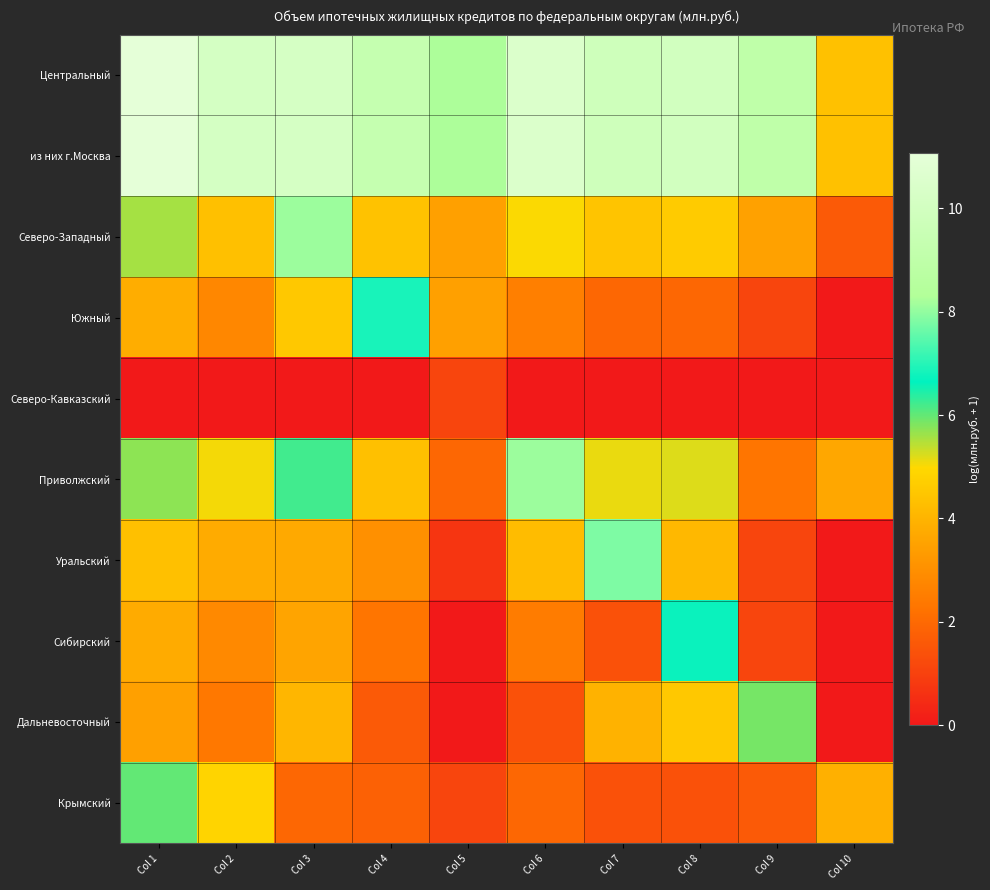

Reading left to right, list all the values displayed in this chart.

Центральный: Col 1=11.1	Col 2=10.1	Col 3=10.2	Col 4=9.3	Col 5=8.2	Col 6=10.5	Col 7=9.8	Col 8=10.0	Col 9=9.0	Col 10=4.4
из них г.Москва: Col 1=11.1	Col 2=10.1	Col 3=10.2	Col 4=9.3	Col 5=8.2	Col 6=10.5	Col 7=9.8	Col 8=10.0	Col 9=9.0	Col 10=4.4
Северо-Западный: Col 1=5.6	Col 2=4.3	Col 3=8.1	Col 4=4.4	Col 5=3.5	Col 6=5.0	Col 7=4.4	Col 8=4.6	Col 9=3.5	Col 10=1.6
Южный: Col 1=3.8	Col 2=2.8	Col 3=4.5	Col 4=6.9	Col 5=3.5	Col 6=2.6	Col 7=1.9	Col 8=1.9	Col 9=1.1	Col 10=0.0
Северо-Кавказский: Col 1=0.0	Col 2=0.0	Col 3=0.0	Col 4=0.0	Col 5=1.1	Col 6=0.0	Col 7=0.0	Col 8=0.0	Col 9=0.0	Col 10=0.0
Приволжский: Col 1=5.7	Col 2=5.0	Col 3=6.2	Col 4=4.3	Col 5=1.9	Col 6=8.1	Col 7=5.1	Col 8=5.2	Col 9=2.3	Col 10=3.6
Уральский: Col 1=4.3	Col 2=3.8	Col 3=3.7	Col 4=3.0	Col 5=0.7	Col 6=4.2	Col 7=7.8	Col 8=4.1	Col 9=1.1	Col 10=0.0
Сибирский: Col 1=3.8	Col 2=2.8	Col 3=3.6	Col 4=2.3	Col 5=0.0	Col 6=2.5	Col 7=1.4	Col 8=6.7	Col 9=1.1	Col 10=0.0
Дальневосточный: Col 1=3.5	Col 2=2.4	Col 3=4.1	Col 4=1.6	Col 5=0.0	Col 6=1.4	Col 7=4.0	Col 8=4.5	Col 9=5.9	Col 10=0.0
Крымский: Col 1=6.0	Col 2=4.9	Col 3=1.9	Col 4=1.8	Col 5=1.1	Col 6=1.9	Col 7=1.4	Col 8=1.4	Col 9=1.6	Col 10=3.9